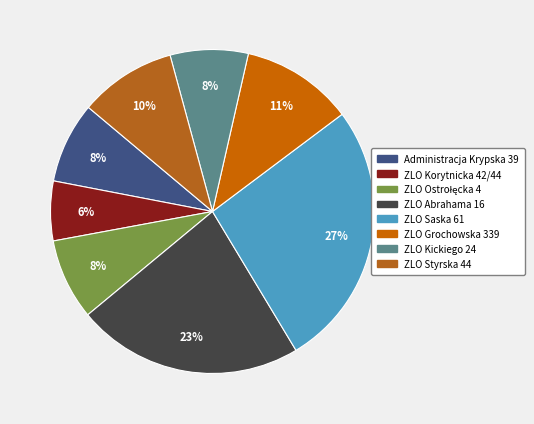

Does any single category account for the majority?

No